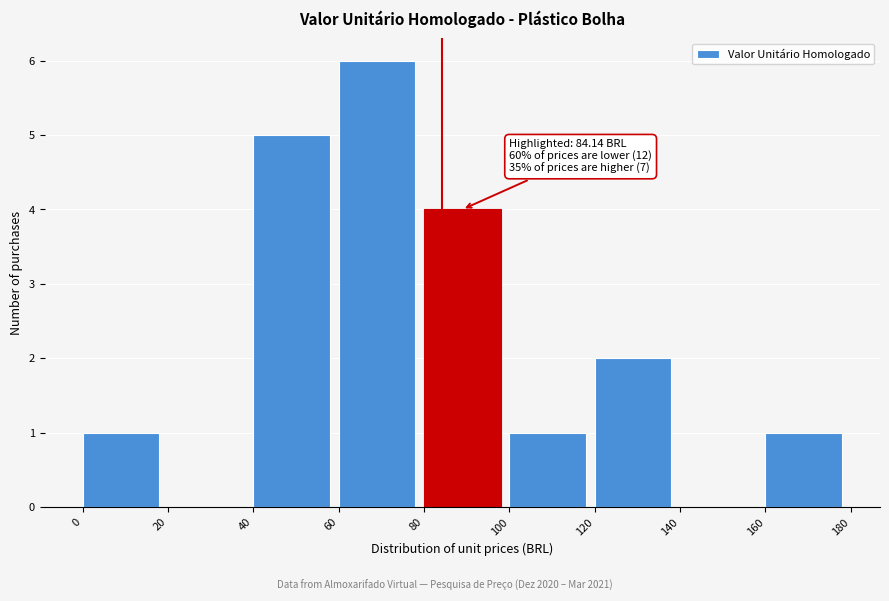

Which range on the x-axis has the tallest bar?

60 to 80